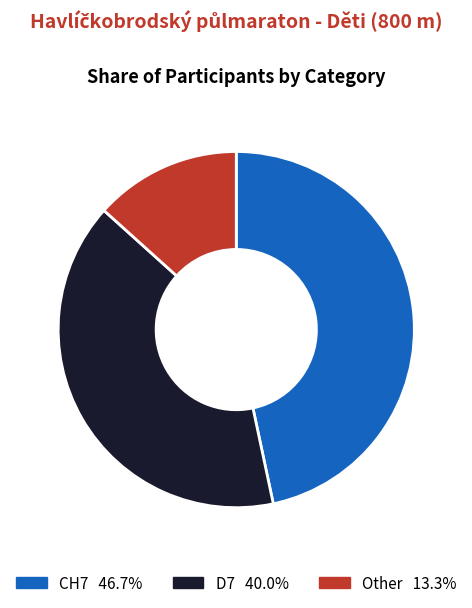

How many segments does this pie chart have?

3